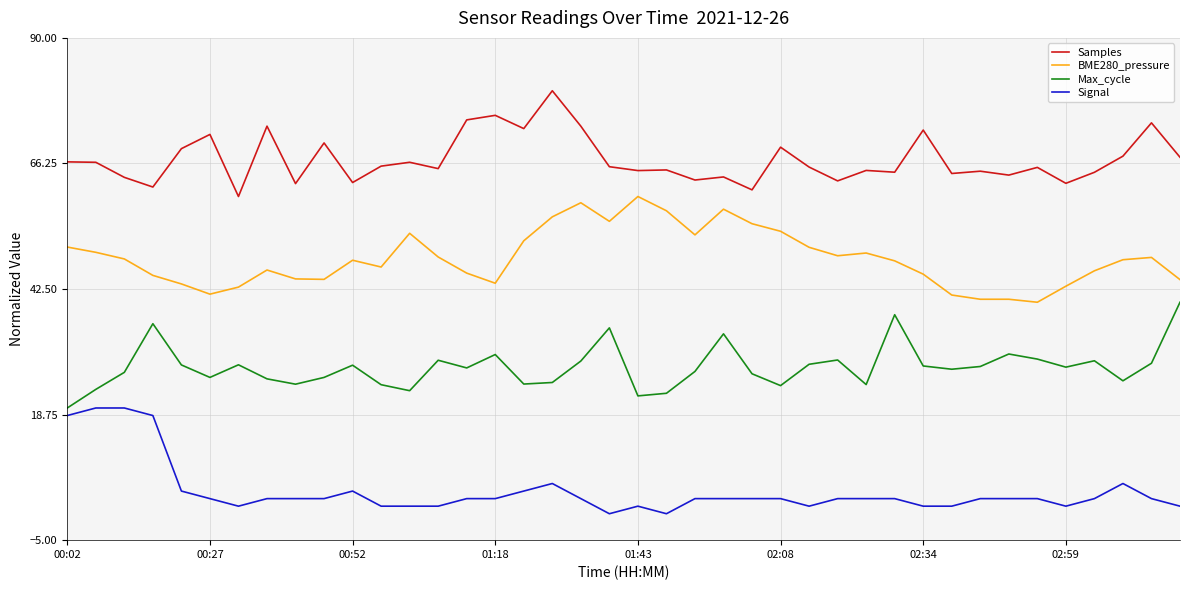

Which series has the largest total across all categories?

Samples